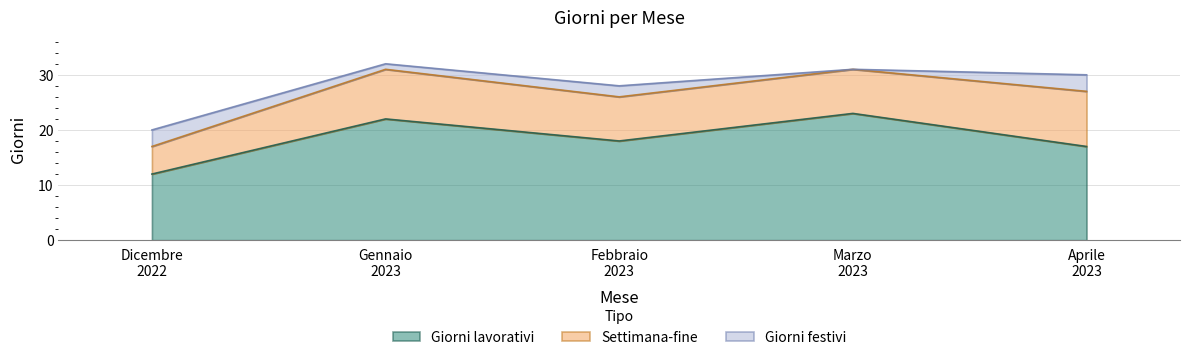

Which series has the largest total across all categories?

Giorni lavorativi